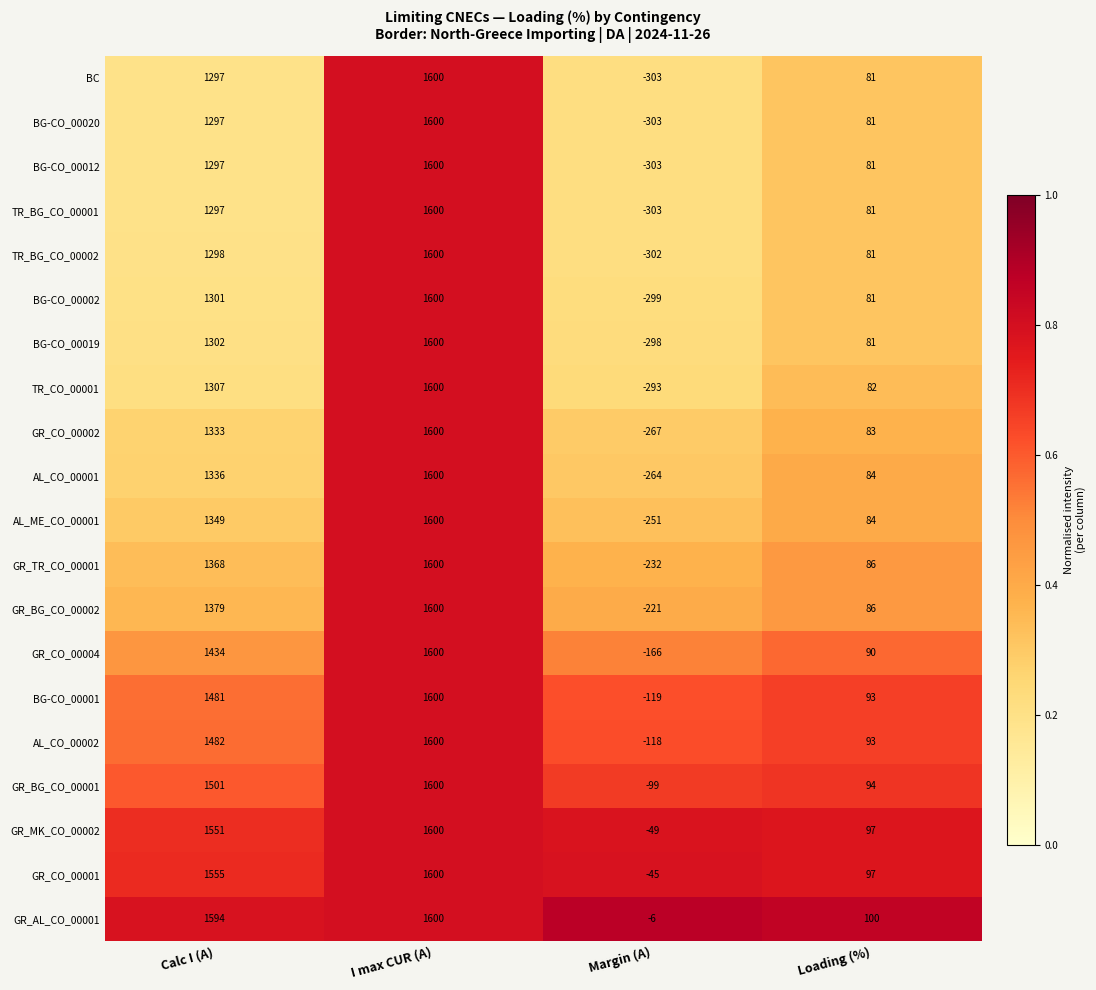

Which series changed the most between Calc I (A) and Loading (%)?

GR_AL_CO_00001